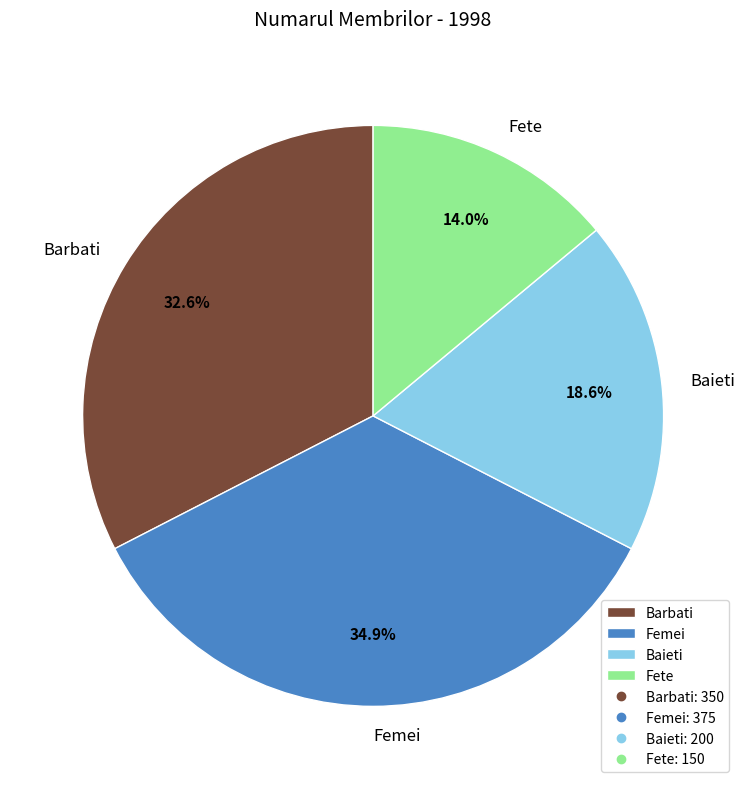

Is there a majority slice in this chart?

No